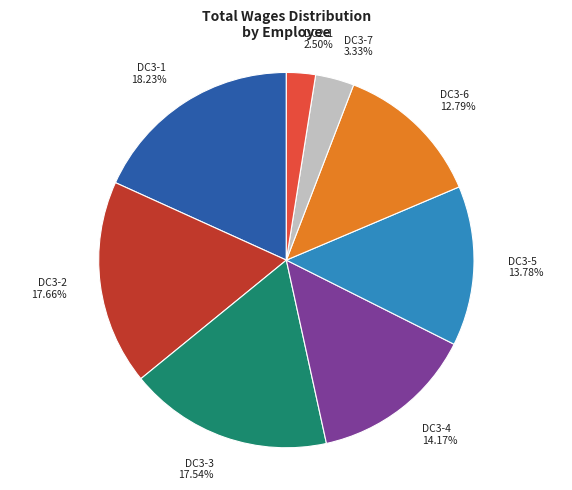

Count the number of slices in the pie.

8